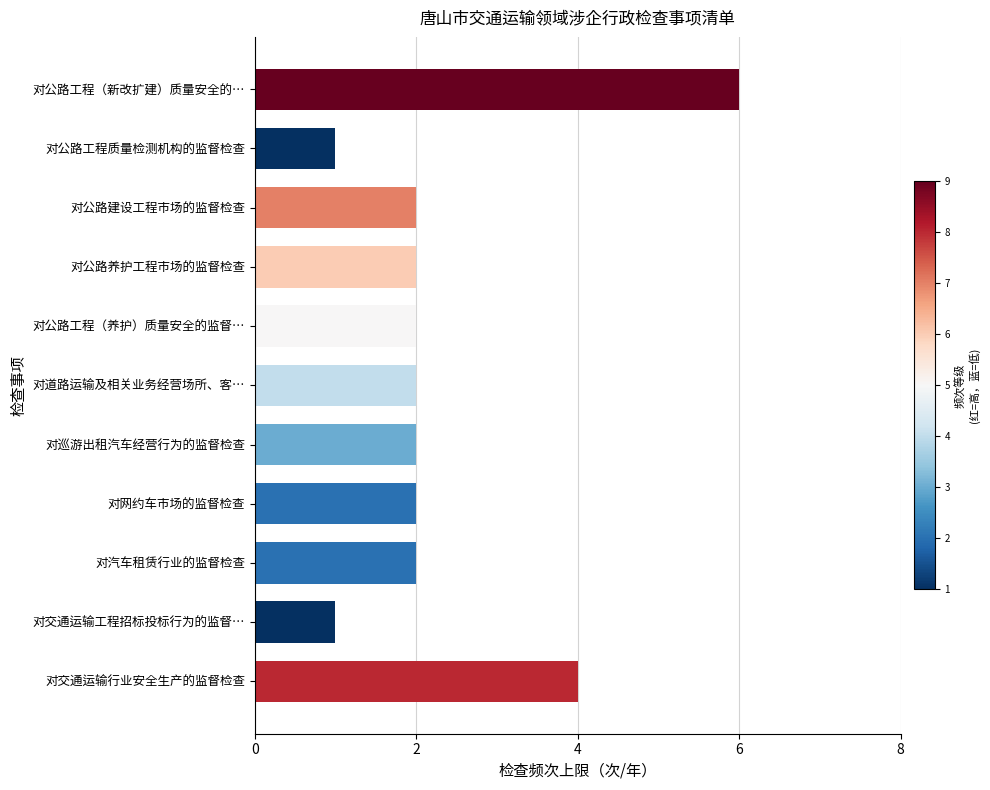

How many data points does each series have?

11